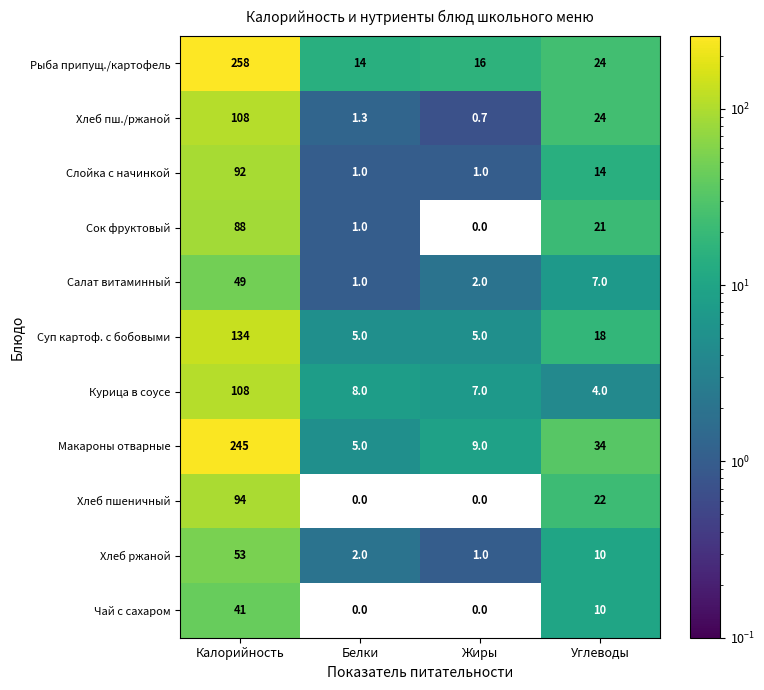

What is the total value across all series at Жиры?

41.7